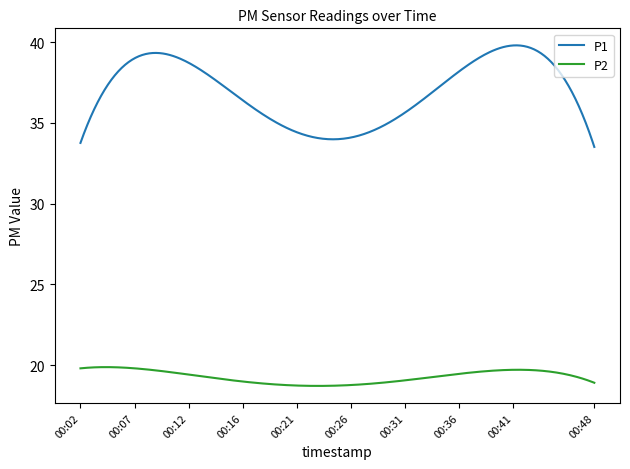

List the series in order of their overall mean, lowest first.

P2, P1